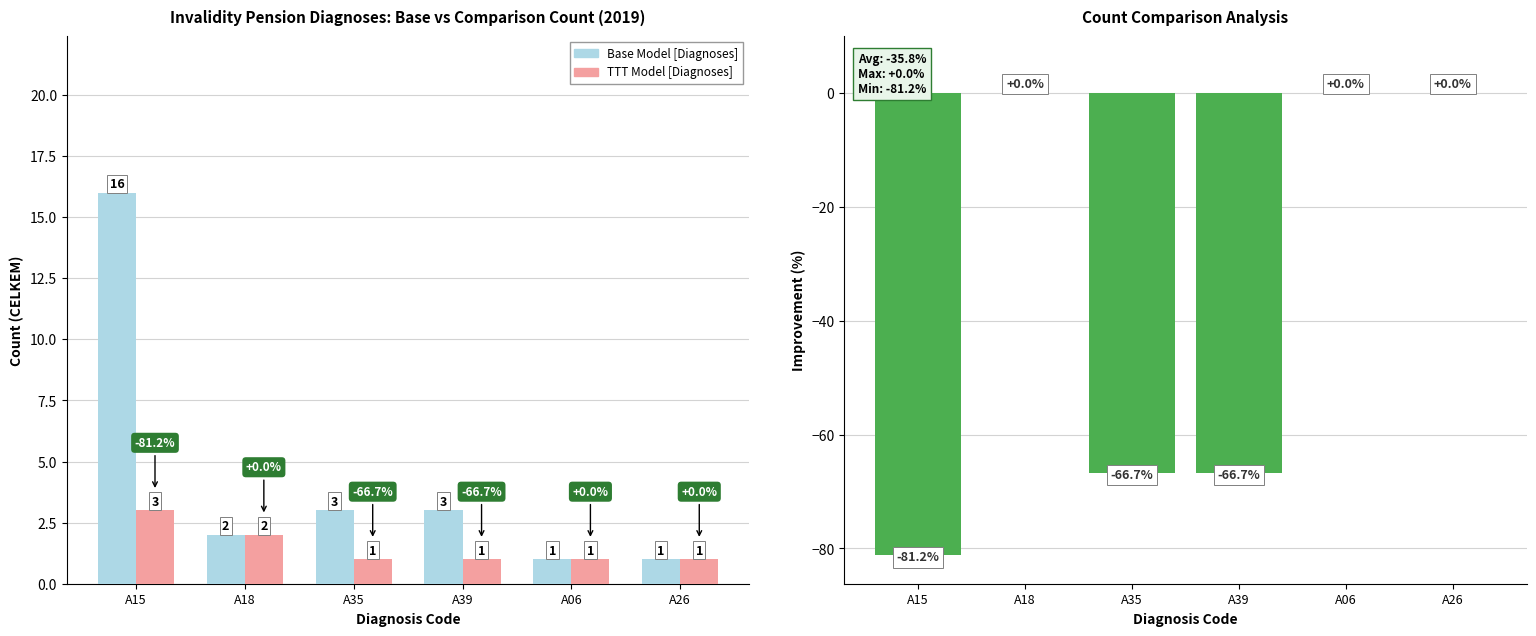

Read the Count Change (%) value at A39.

-66.7